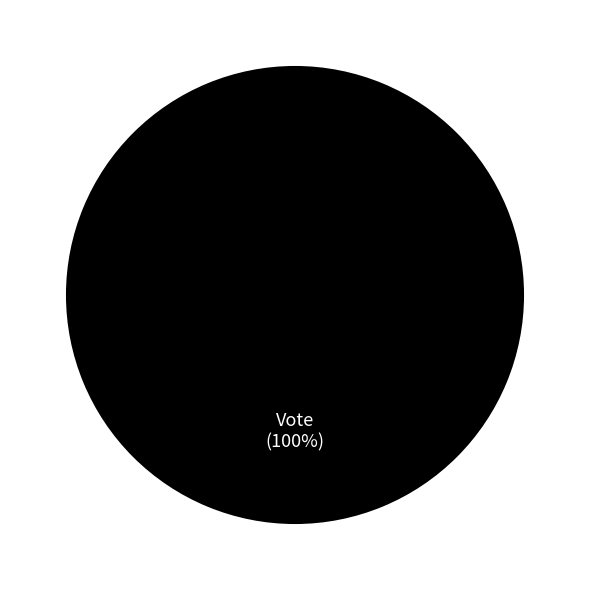

What is the largest slice in the pie chart?

Vote